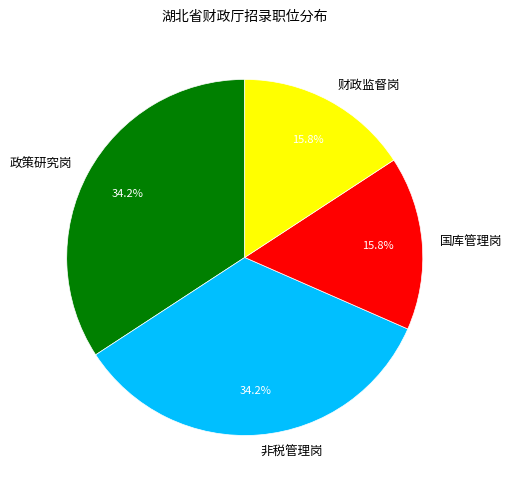

What percentage do 政策研究岗 and 非税管理岗 together represent?

68.4%